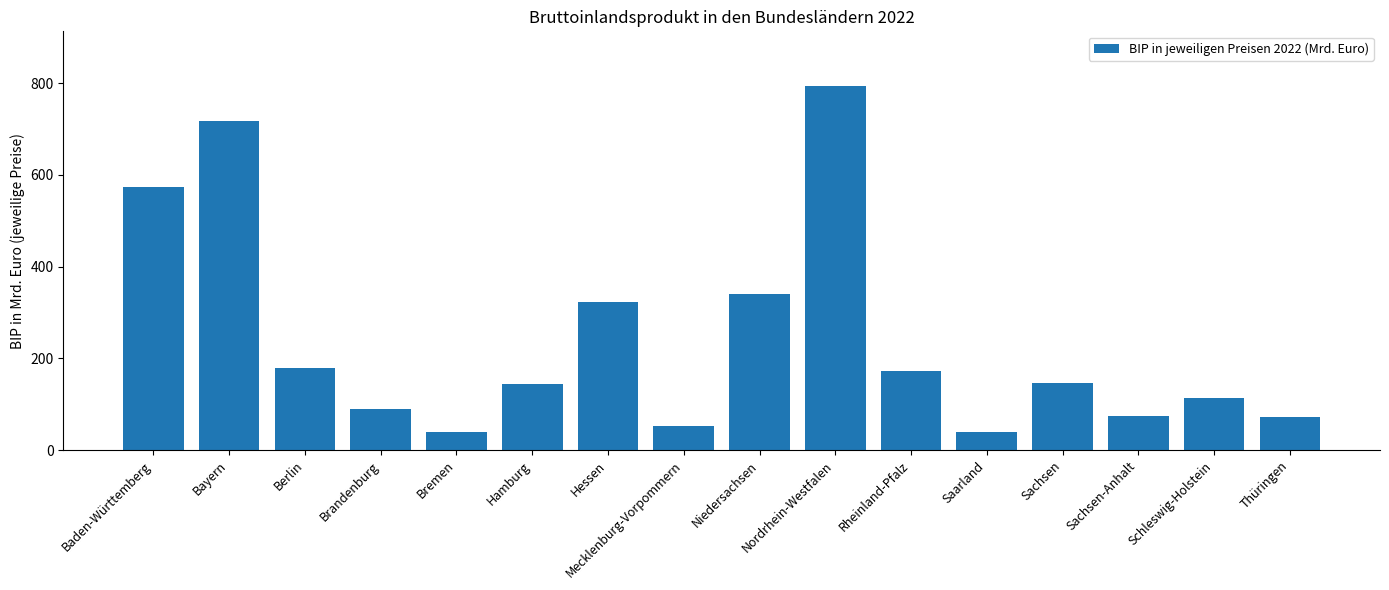

What is the difference between the second highest and second lowest values?

678.1